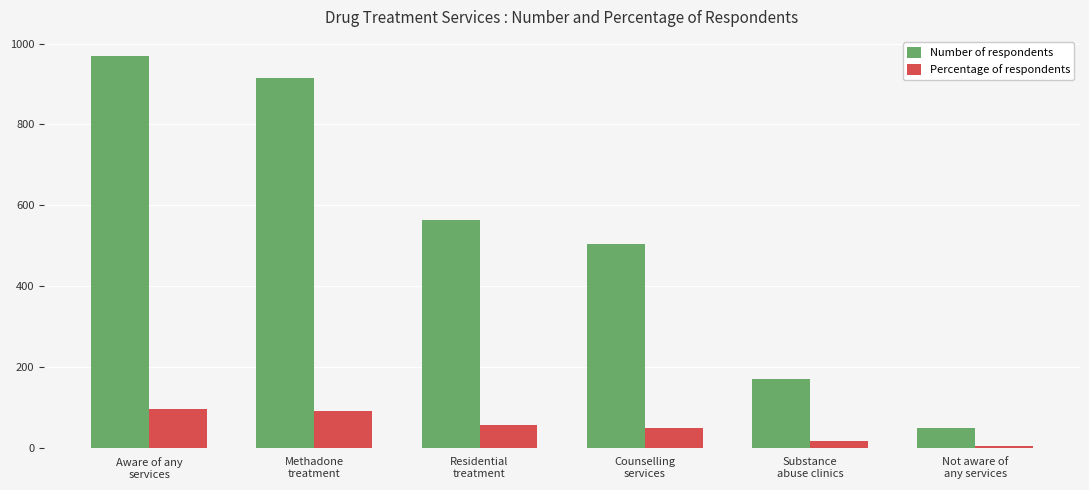

Reading right to left, extract all data points from this chart.

Number of respondents: Not aware of
any services=50.0	Substance
abuse clinics=171.0	Counselling
services=504.0	Residential
treatment=563.0	Methadone
treatment=915.0	Aware of any
services=968.0
Percentage of respondents: Not aware of
any services=4.9	Substance
abuse clinics=16.8	Counselling
services=49.5	Residential
treatment=55.3	Methadone
treatment=89.9	Aware of any
services=95.1